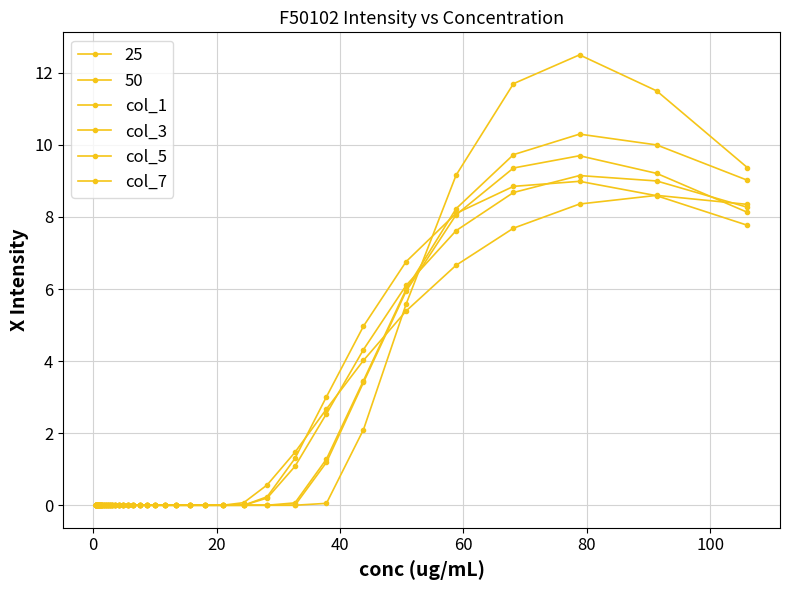

How many data points does each series have?

39